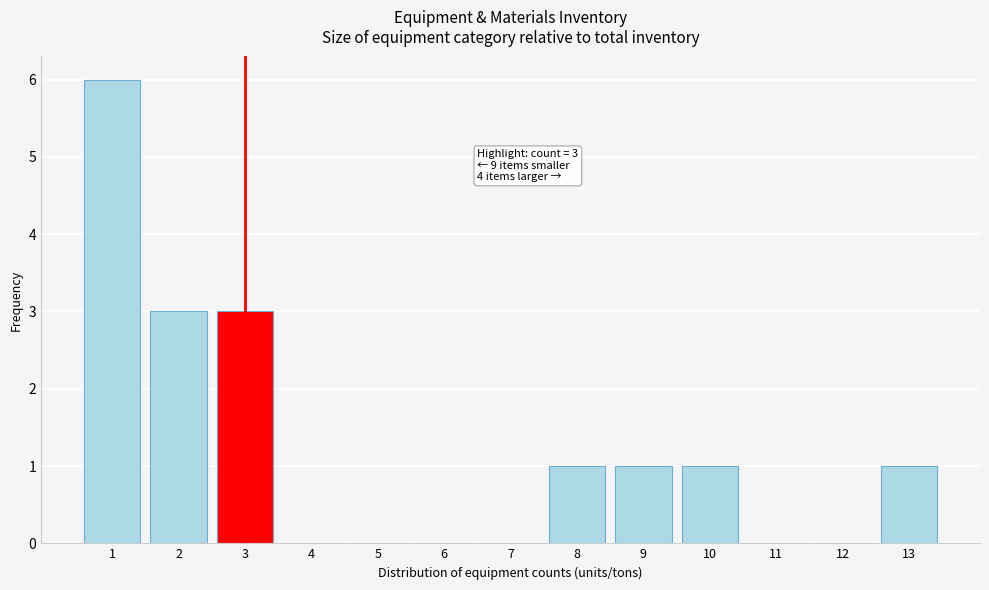

Reading left to right, what are all the values shown in this chart?

1=6	2=3	3=3	4=0	5=0	6=0	7=0	8=1	9=1	10=1	11=0	12=0	13=1